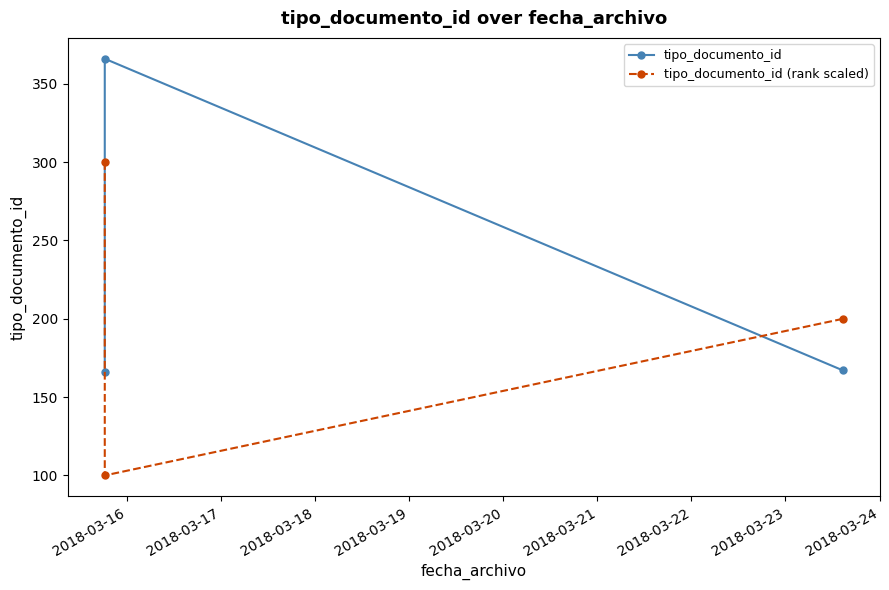

What is the maximum value shown in the chart?

366